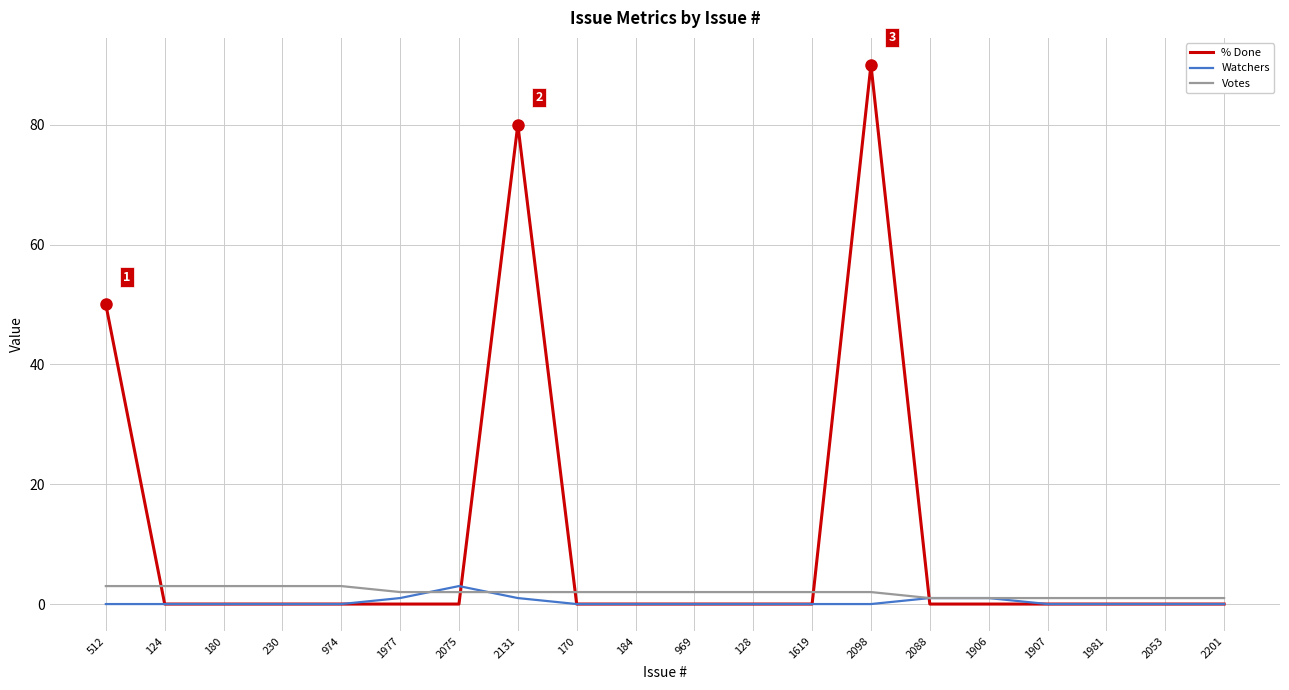

Between which two adjacent categories do Votes and Watchers first intersect?

1977 and 2075